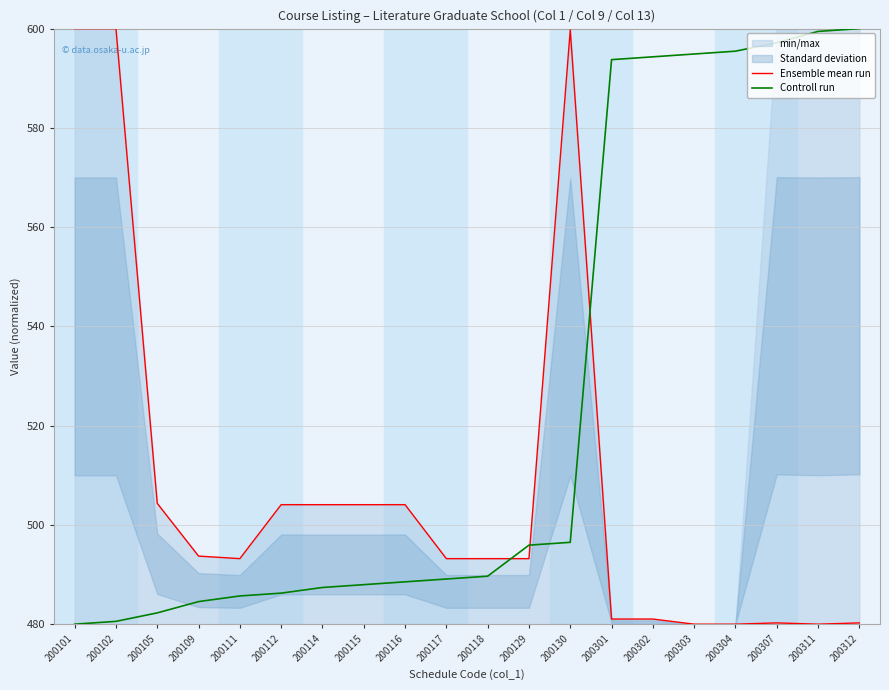

What is the maximum value shown in the chart?

600.0